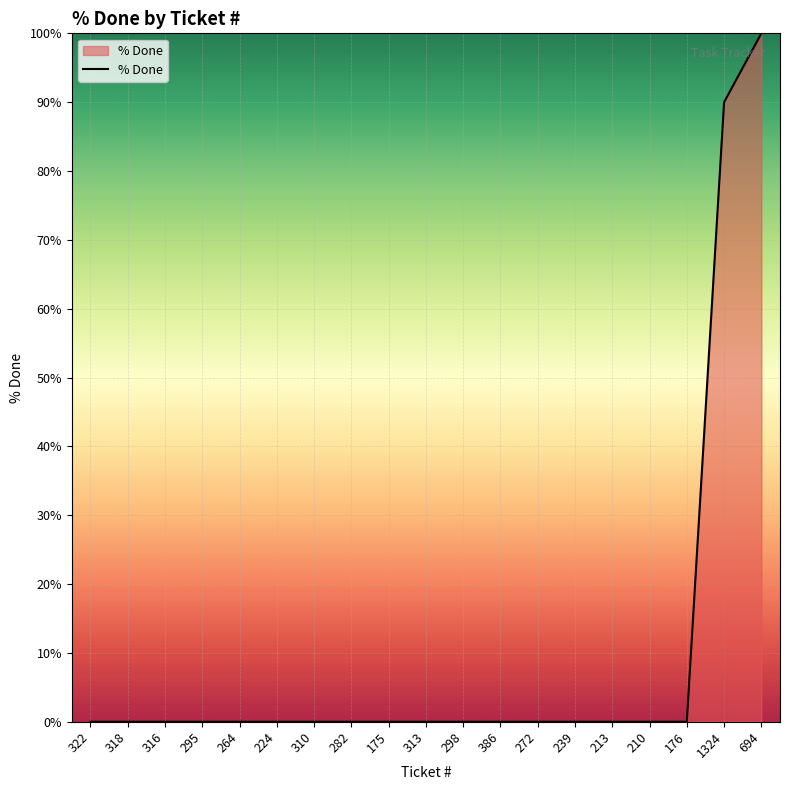

True or false: the data shows 0 at 210.

True